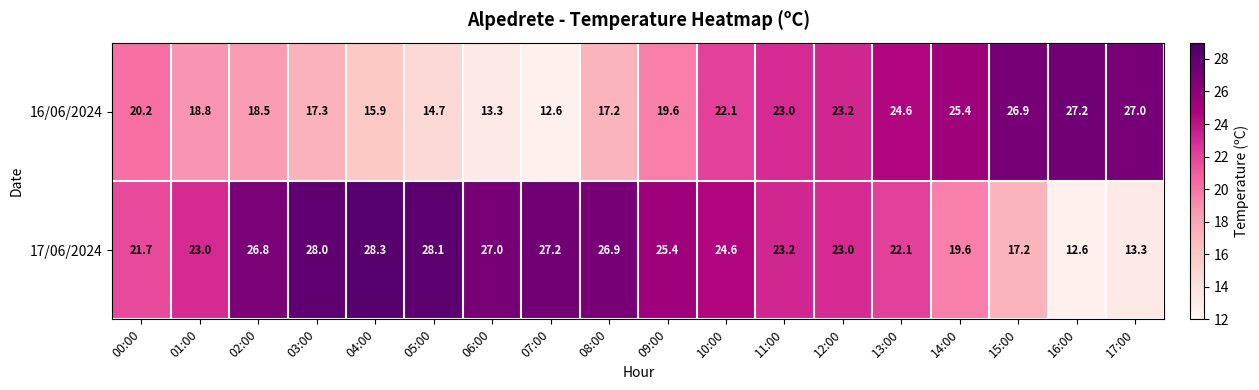

At which label is 16/06/2024 closest to 19?

01:00